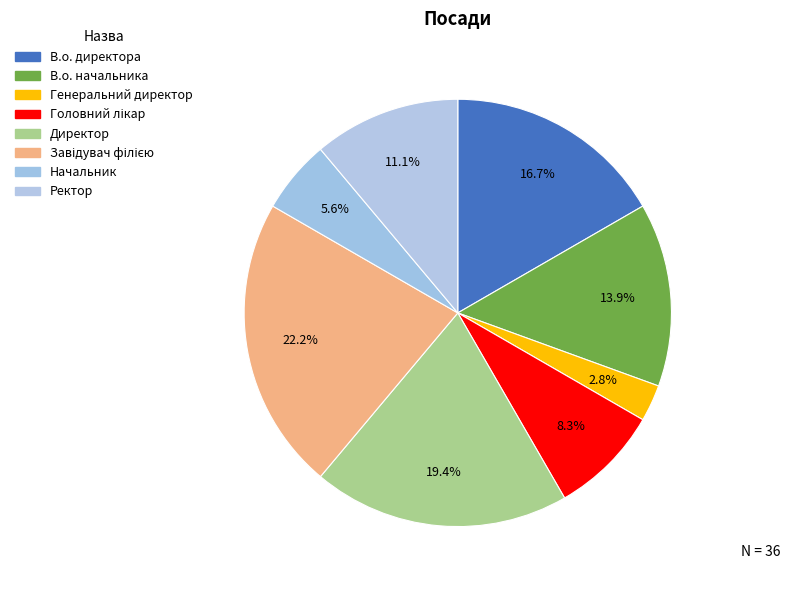

To the nearest percent, what is the combined percentage of Генеральний директор and Ректор?

14%